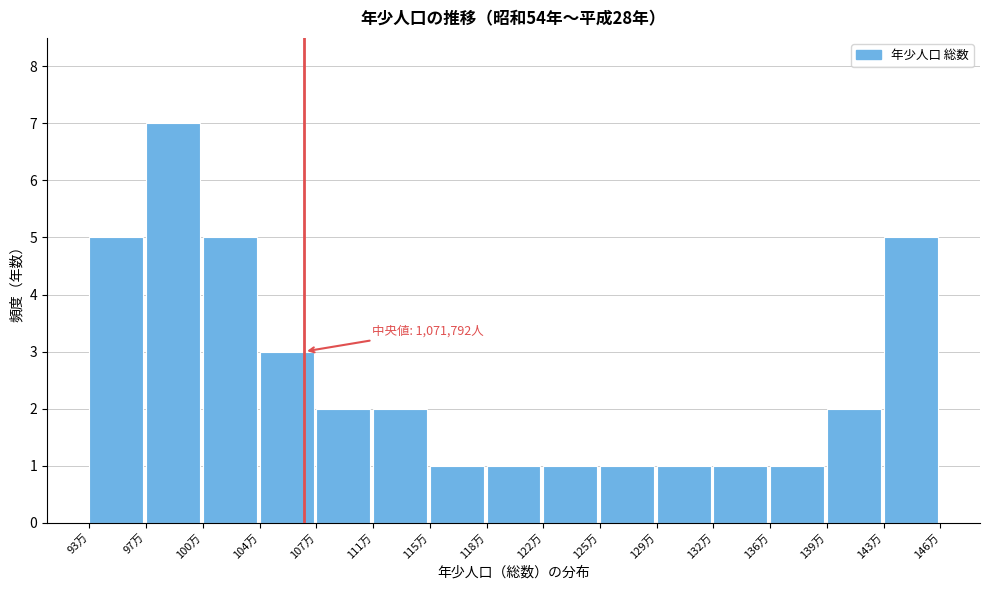

Reading right to left, what are all the values shown in this chart?

143万=5	139万=2	136万=1	132万=1	129万=1	125万=1	122万=1	118万=1	115万=1	111万=2	107万=2	104万=3	100万=5	97万=7	93万=5